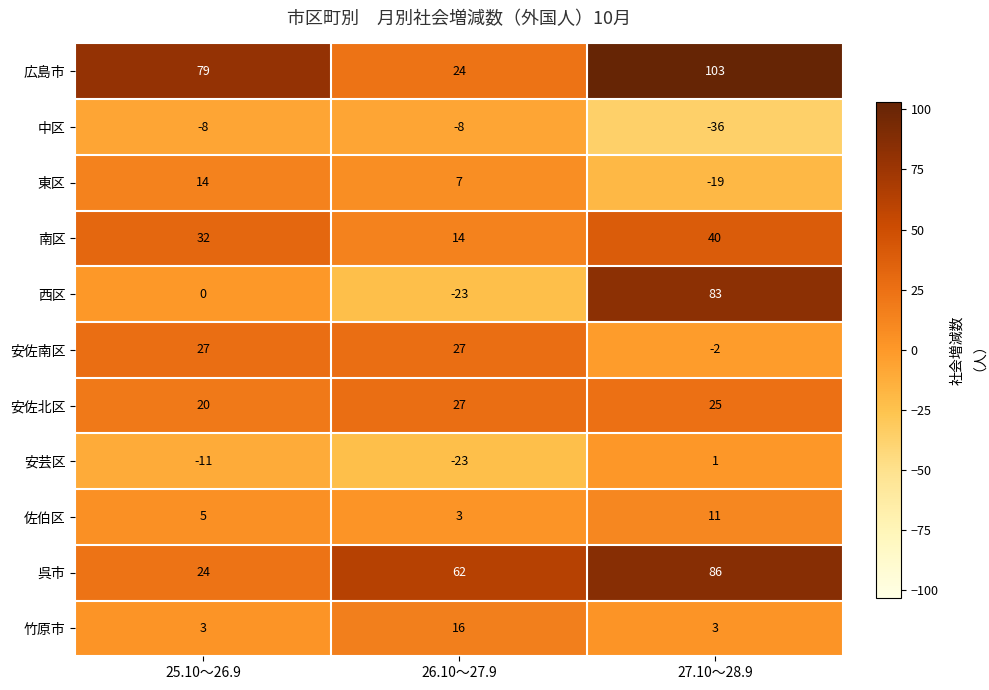

True or false: 安佐北区 has a value of 46 at 26.10～27.9.

False